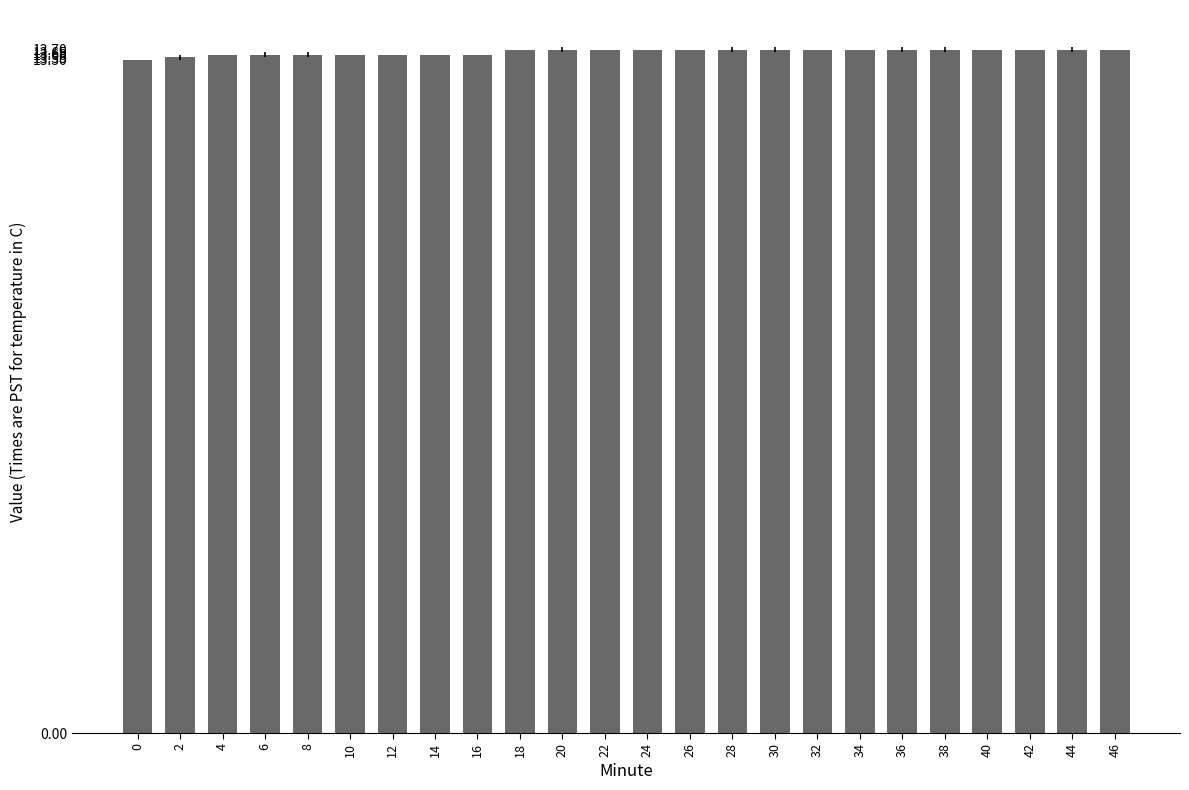

What value does the data have at 30?

13.7